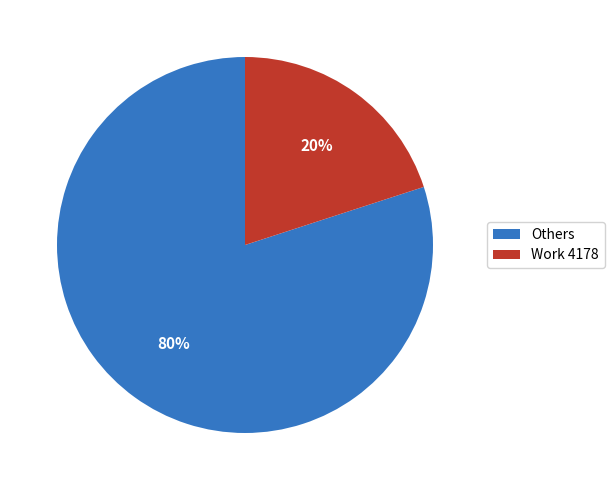

Which category has the biggest portion of the pie?

Others